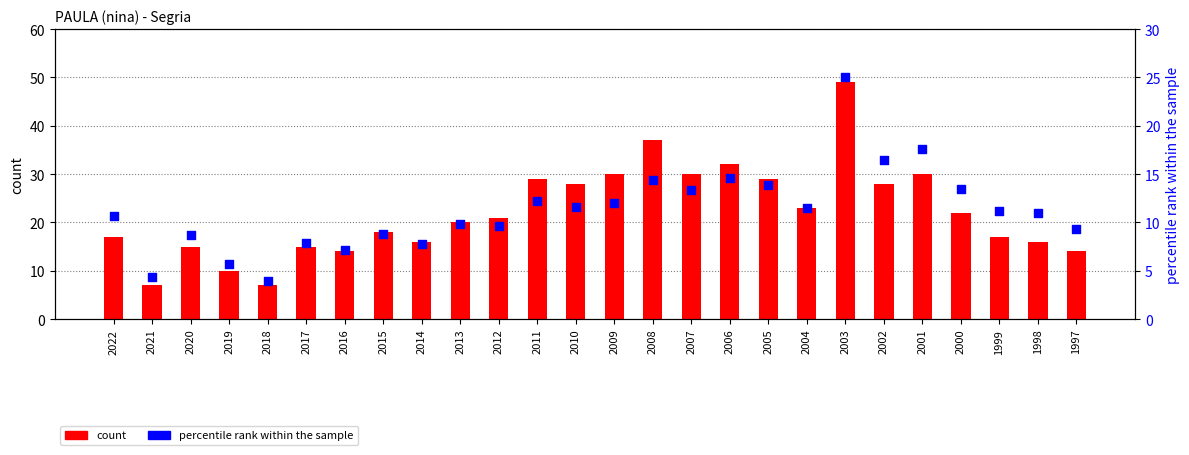

What are all the series names shown in the legend?

count, percentile rank within the sample